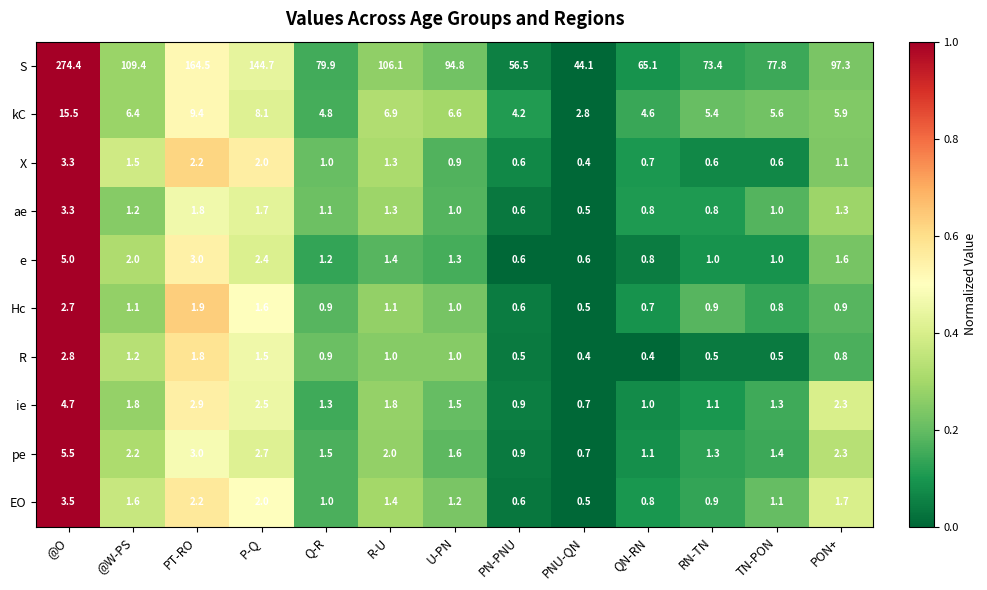

Is it true that EO equals 2.2 at PT-RO?

True